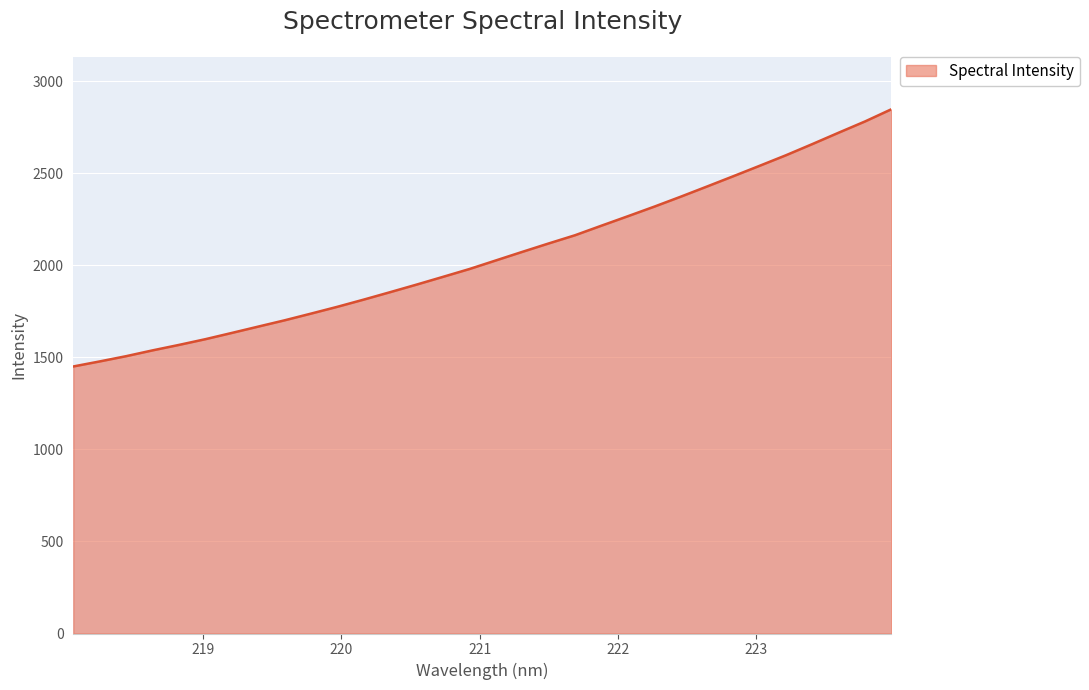

What is the maximum value shown in the chart?

2848.2